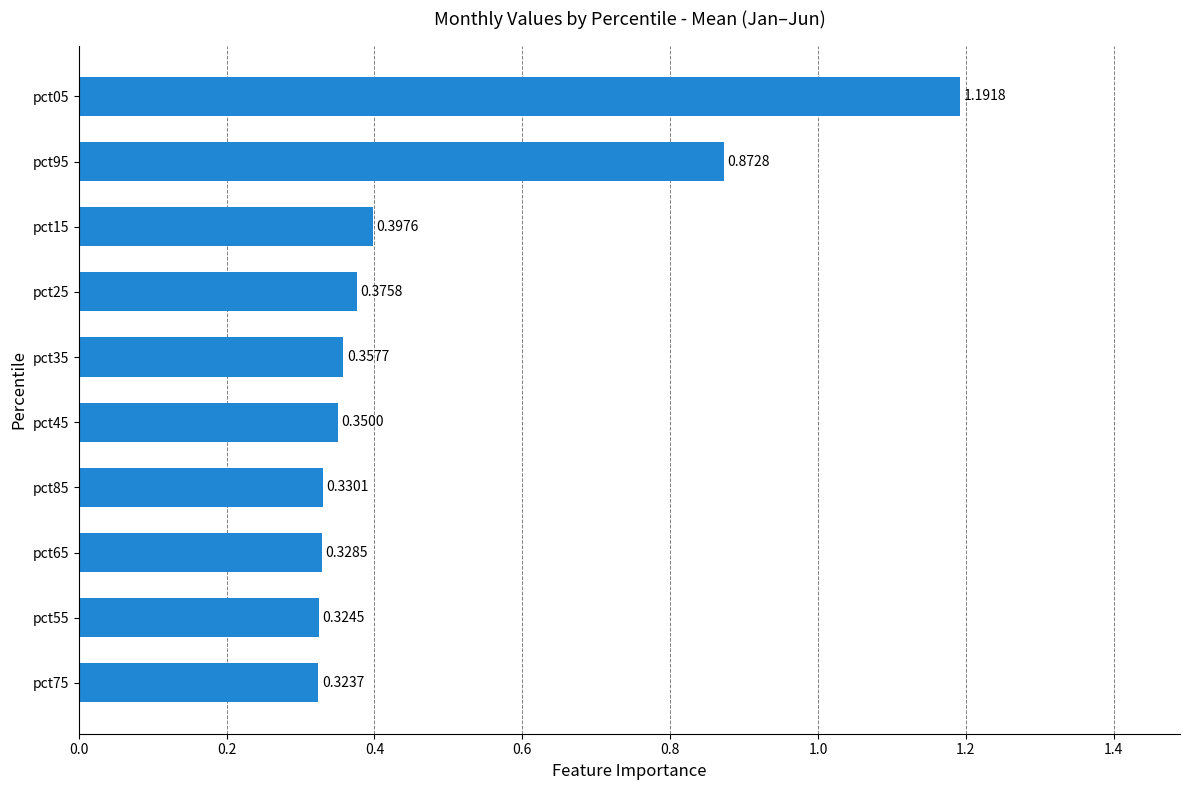

How many series are shown in this chart?

1